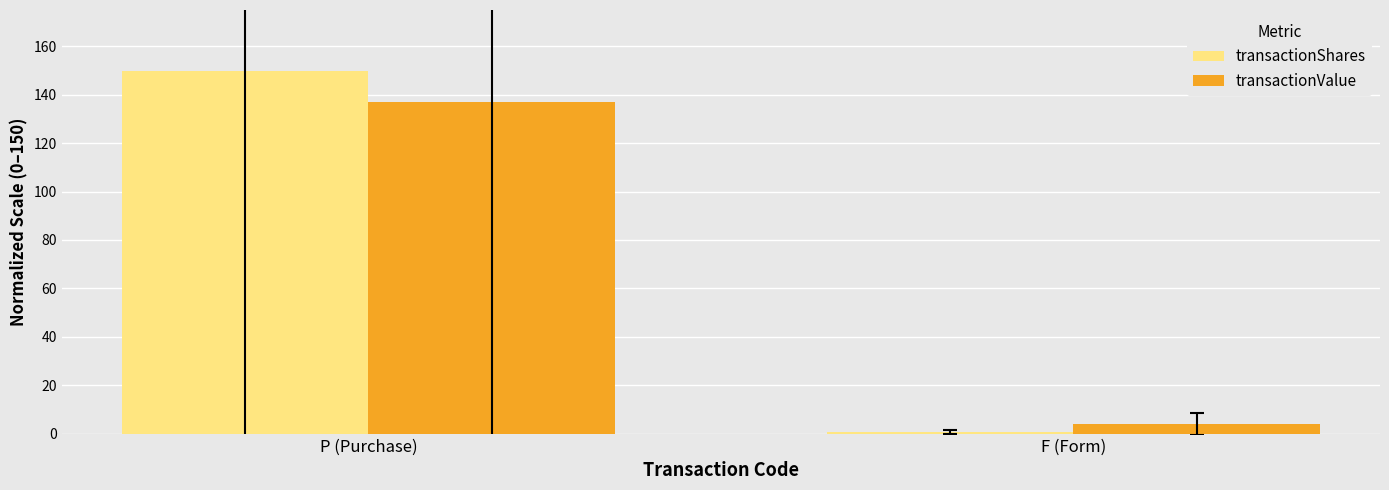

What is the smallest value displayed?

0.8